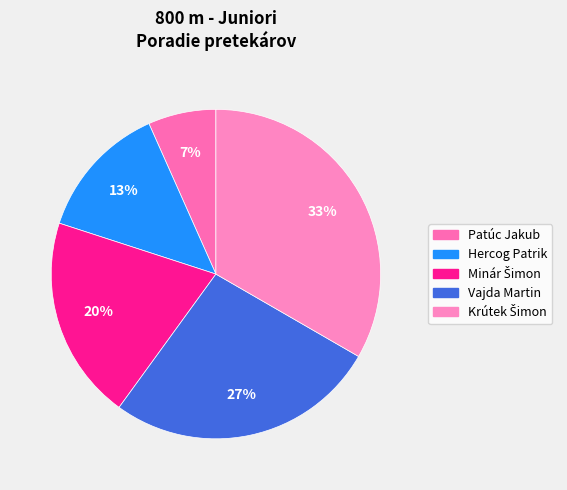

What percentage is the Patúc Jakub slice, to the nearest percent?

7%